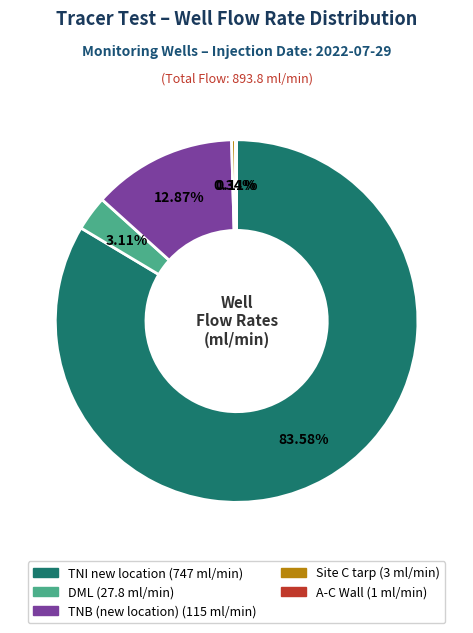

What is the ratio of the value at TNB (new location) to the value at DML?

4.1